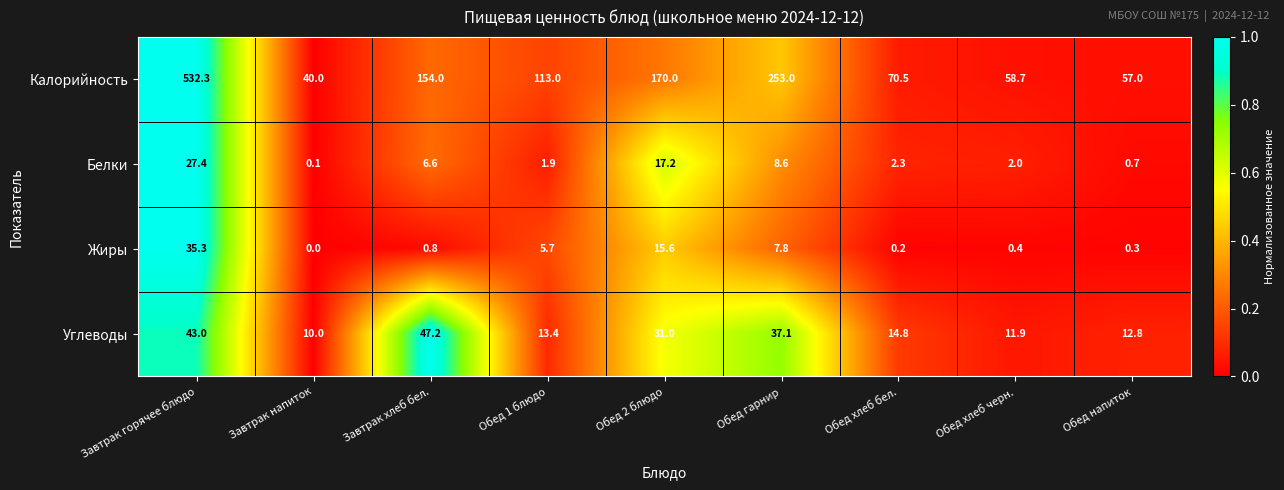

What is the difference between the Углеводы values at Завтрак хлеб бел. and Обед гарнир?

10.1